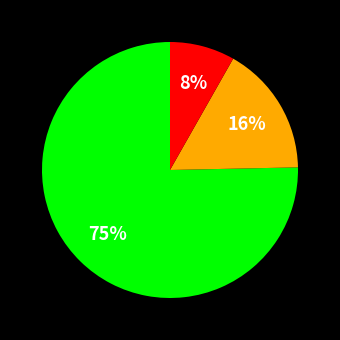

Is there any slice that represents more than half of the pie?

Yes